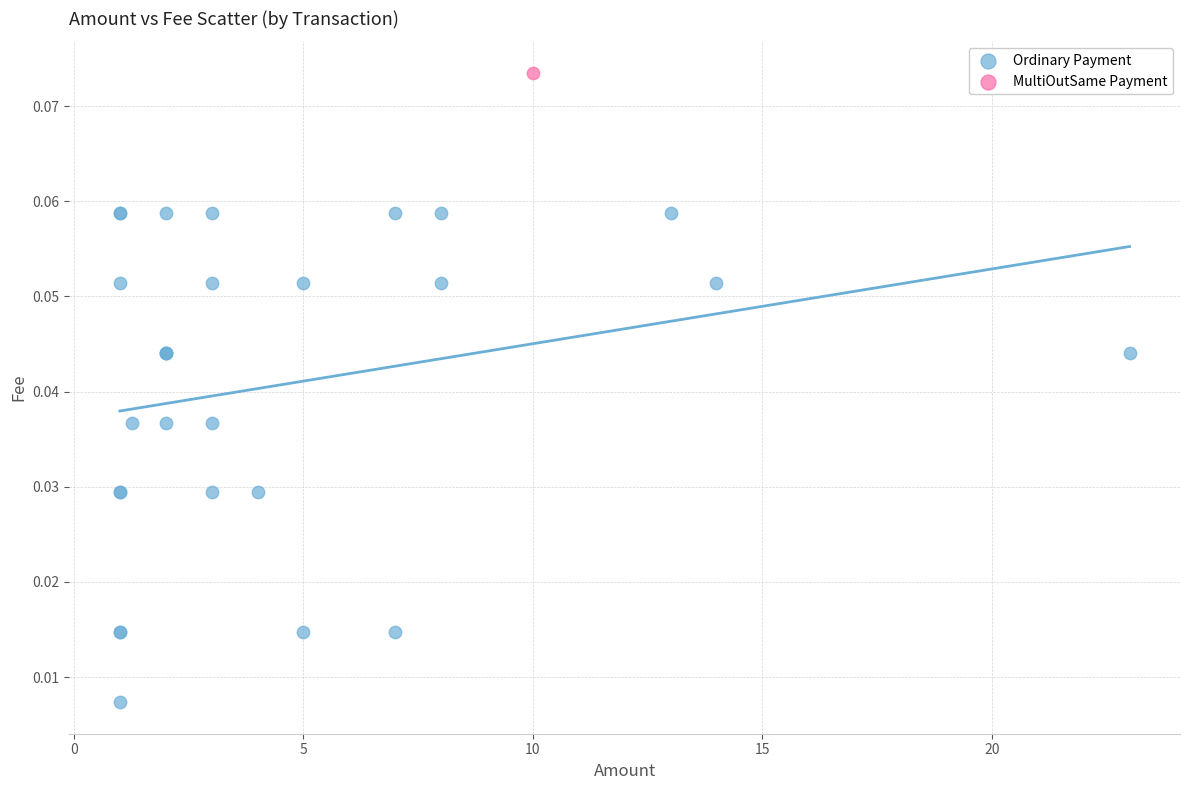

What are all the series names shown in the legend?

Ordinary Payment, MultiOutSame Payment